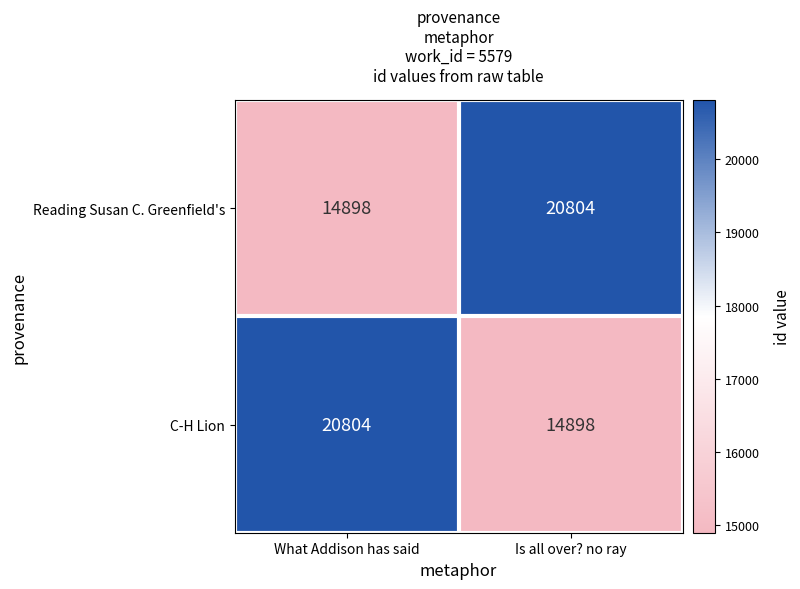

Reading left to right, what are all the values shown in this chart?

Reading Susan C. Greenfield's: What Addison has said=14898	Is all over? no ray=20804
C-H Lion: What Addison has said=20804	Is all over? no ray=14898